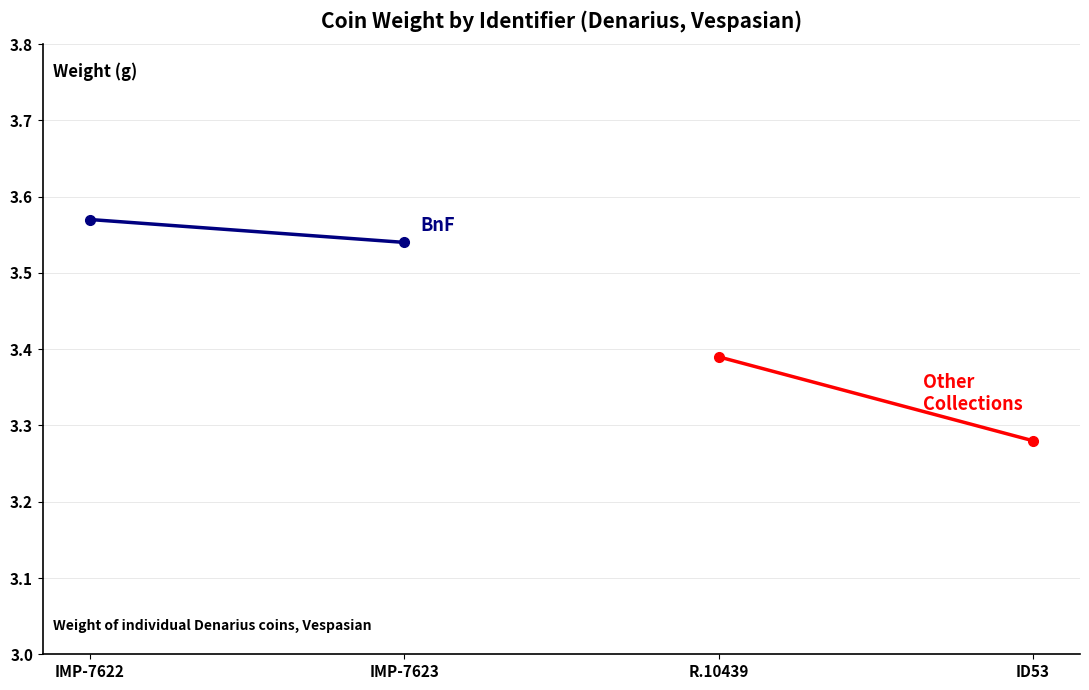

Which series has the largest total across all categories?

BnF